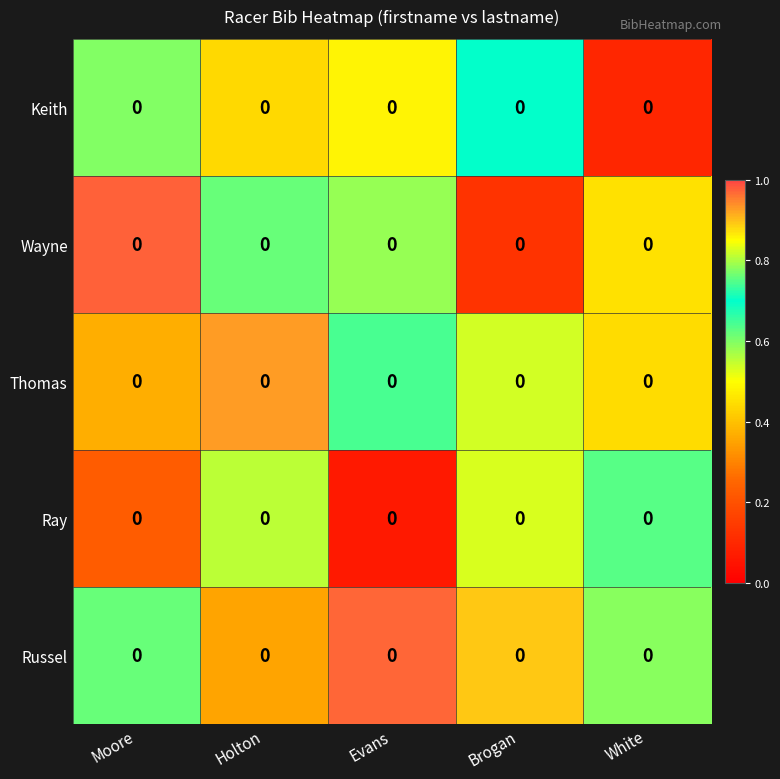

Which label corresponds to the largest value in the chart?

Moore